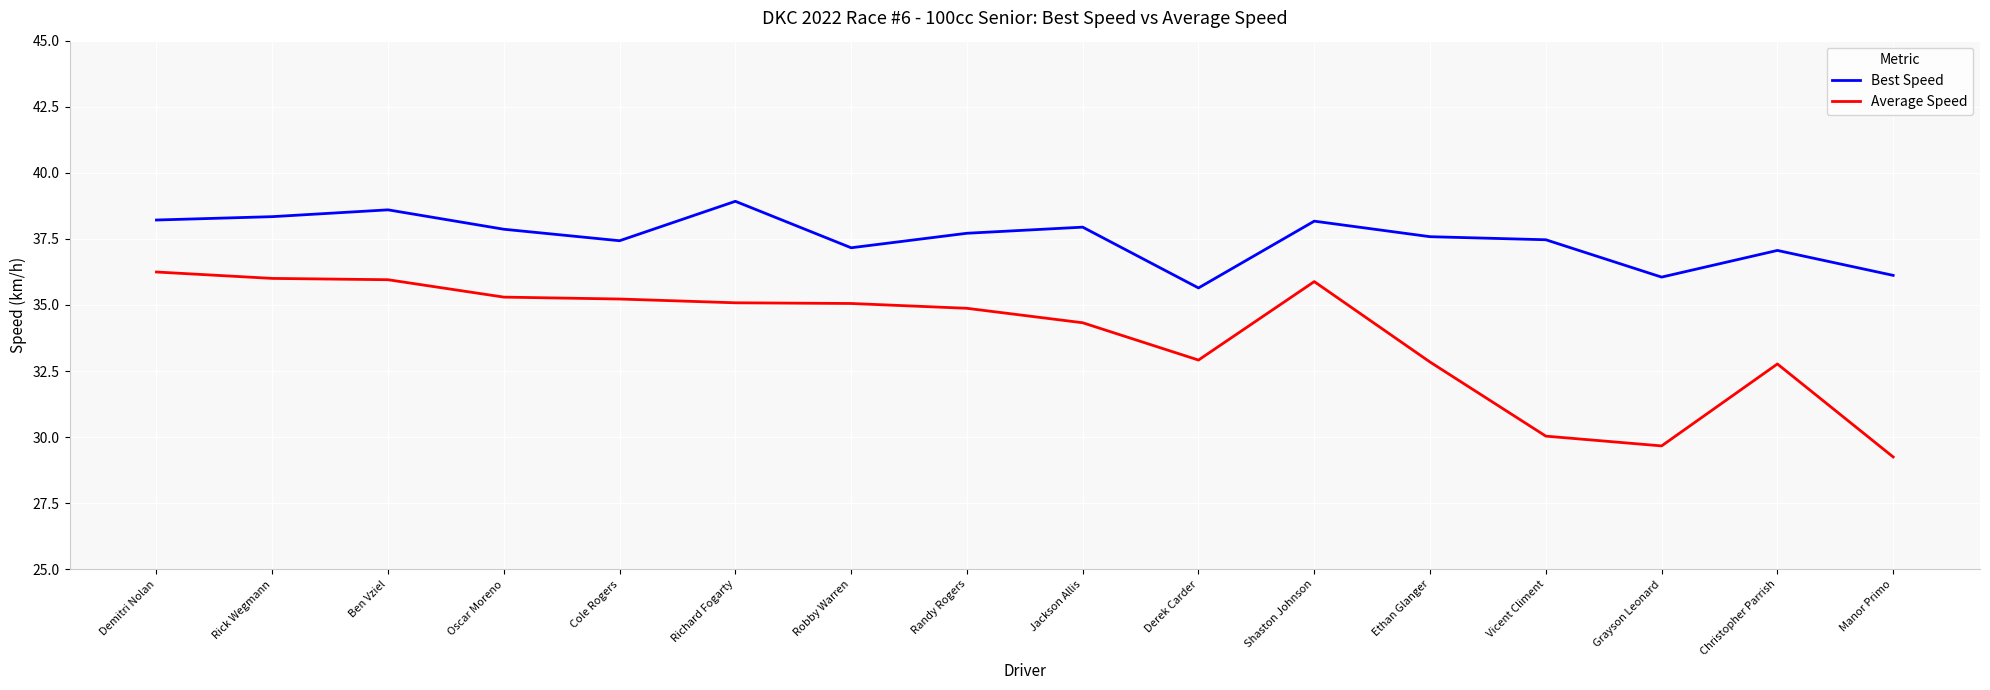

What is the difference between the Best Speed values at Rick Wegmann and Manor Primo?

2.2